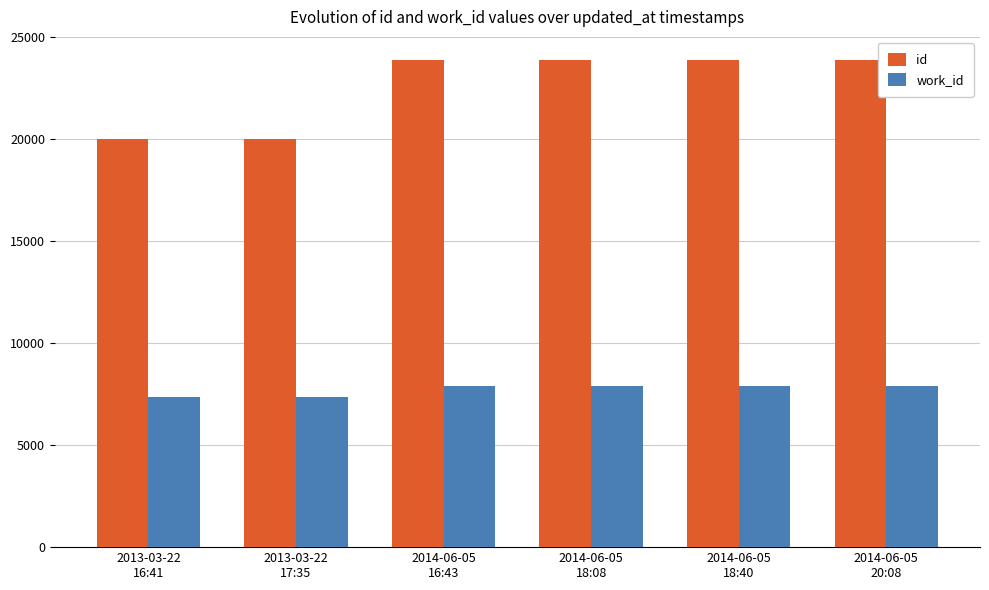

How many data points in id are less than 23873?

3